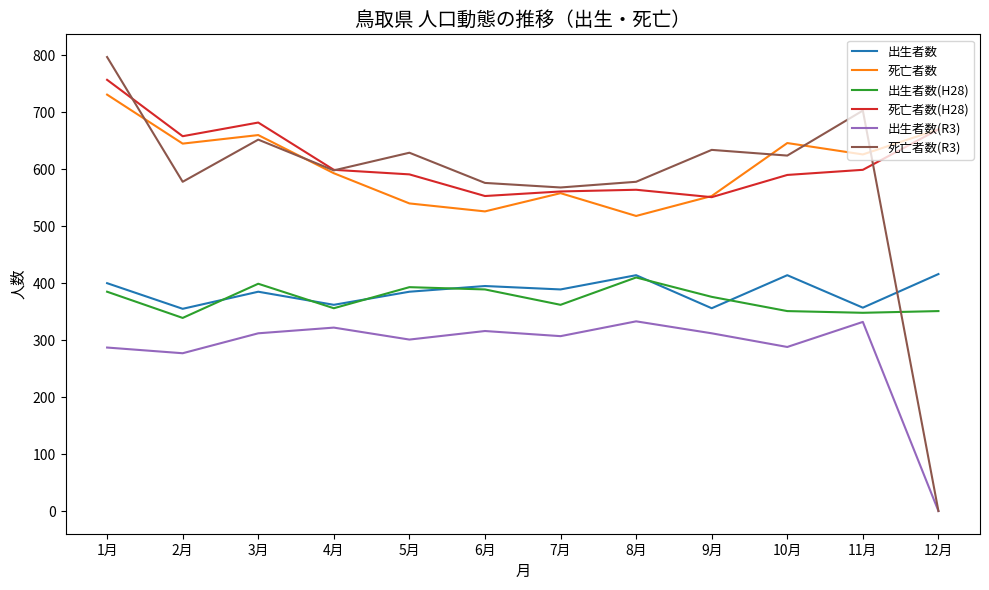

At which category does the chart reach its peak across all series?

1月